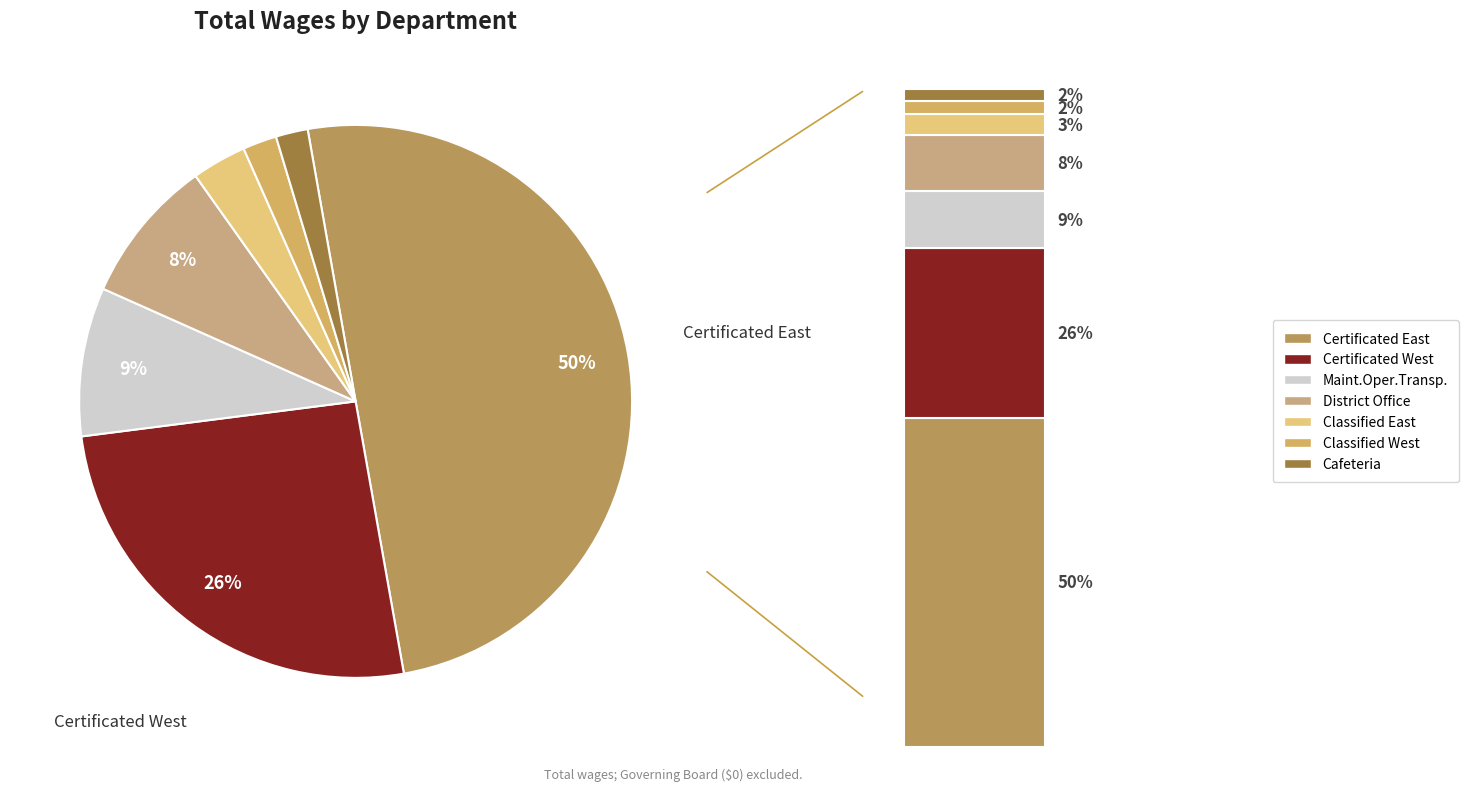

What percentage is NOT represented by District Office?

91.5%